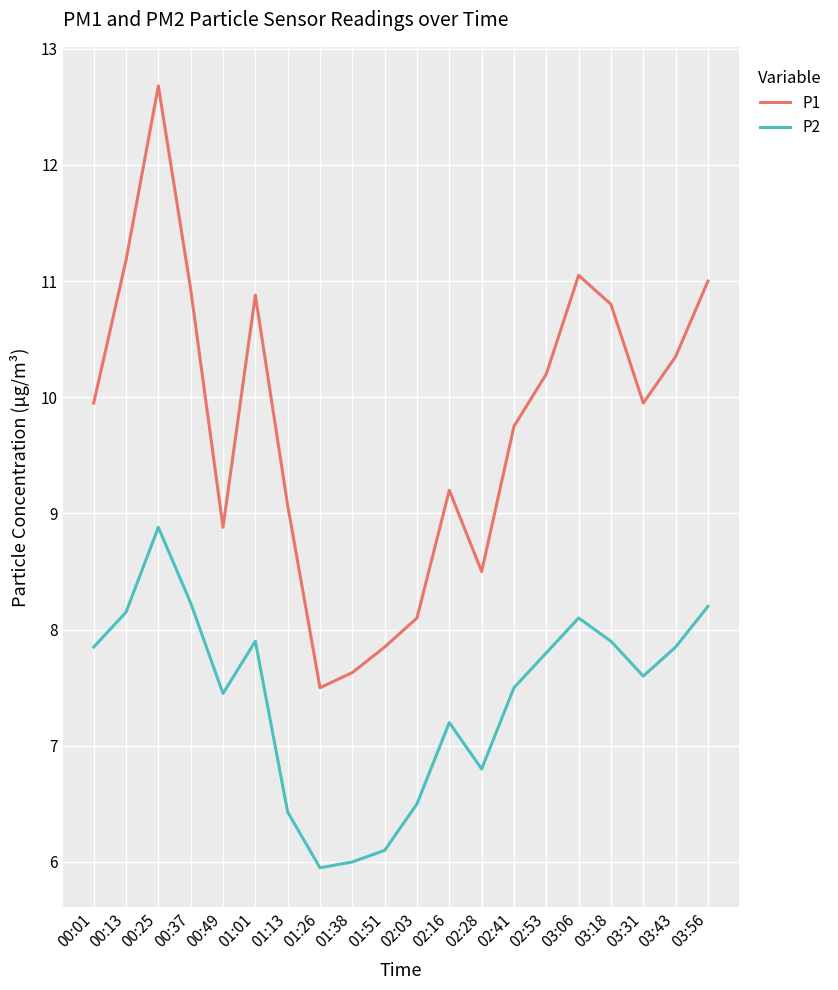

What is the total value across all series at 00:13?

19.3